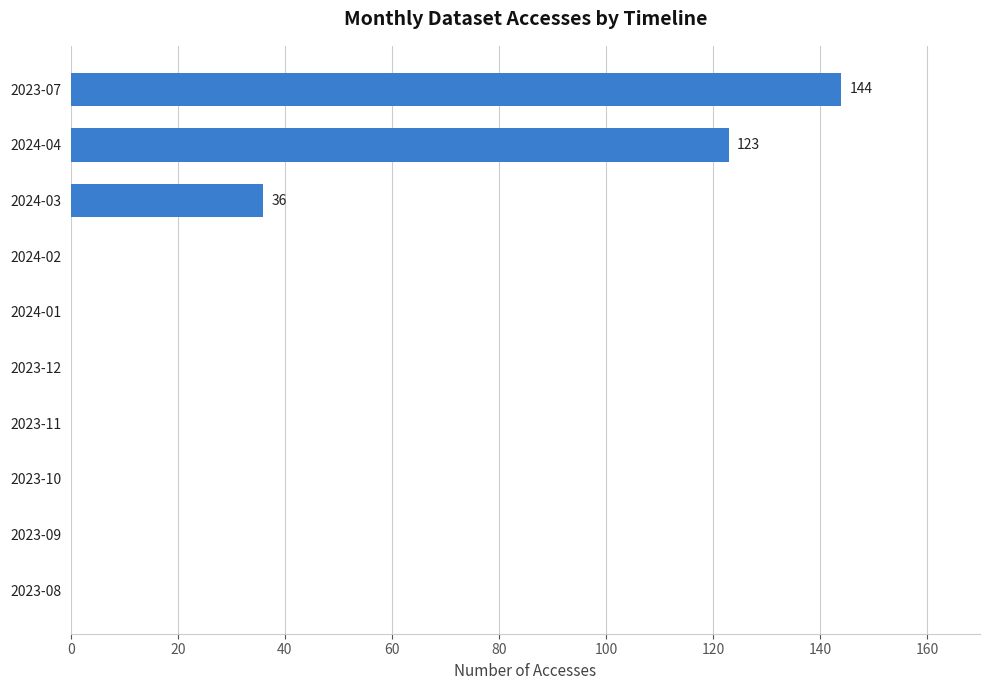

What is the sum of all values?

303